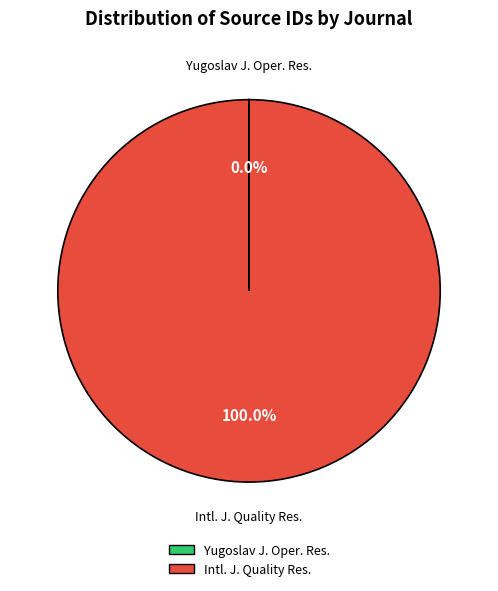

Does any single category account for the majority?

Yes